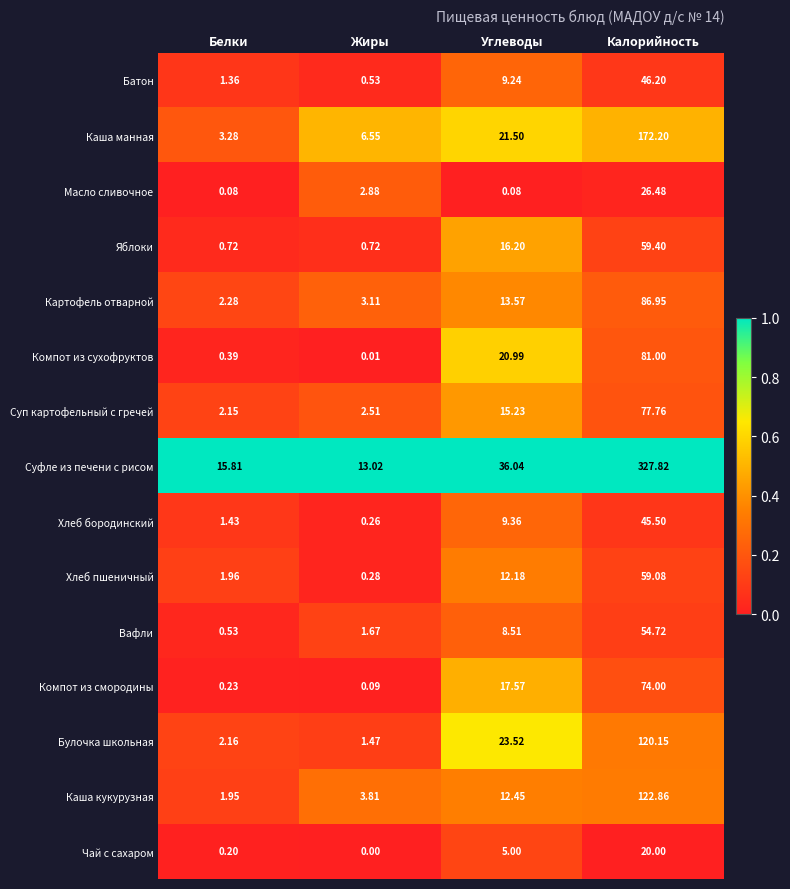

Which series has the largest range (max minus min)?

Суфле из печени с рисом